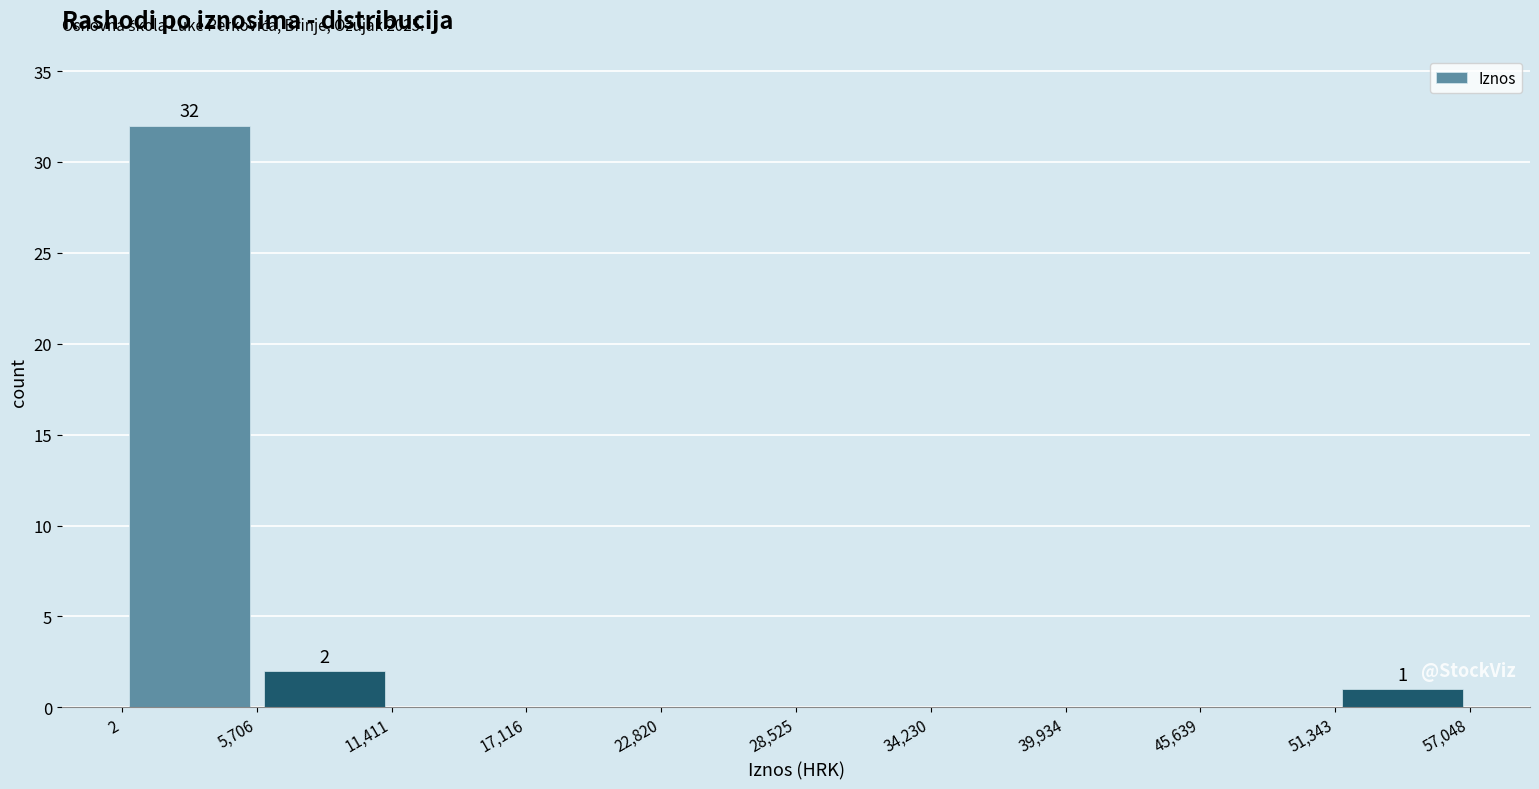

Over which range of the x-axis is the bar tallest?

2 to 5,706